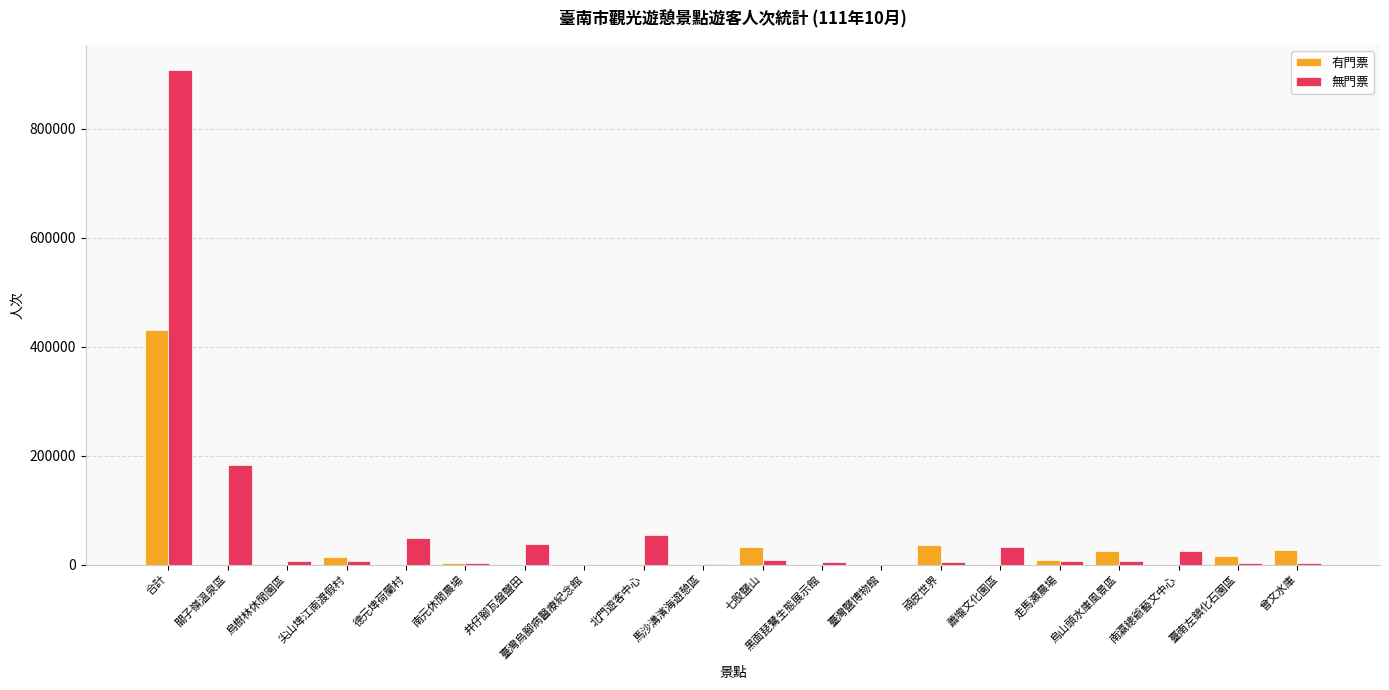

What is the approximate value of 無門票 at 馬沙溝濱海遊憩區?

63